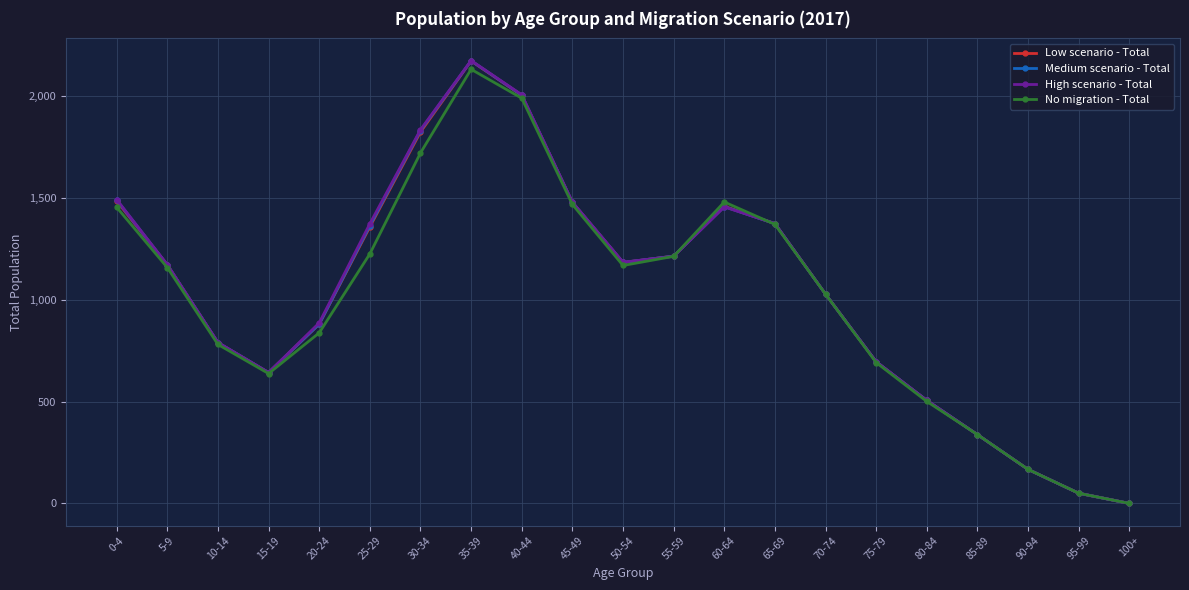

At which label does Low scenario - Total reach its minimum?

100+